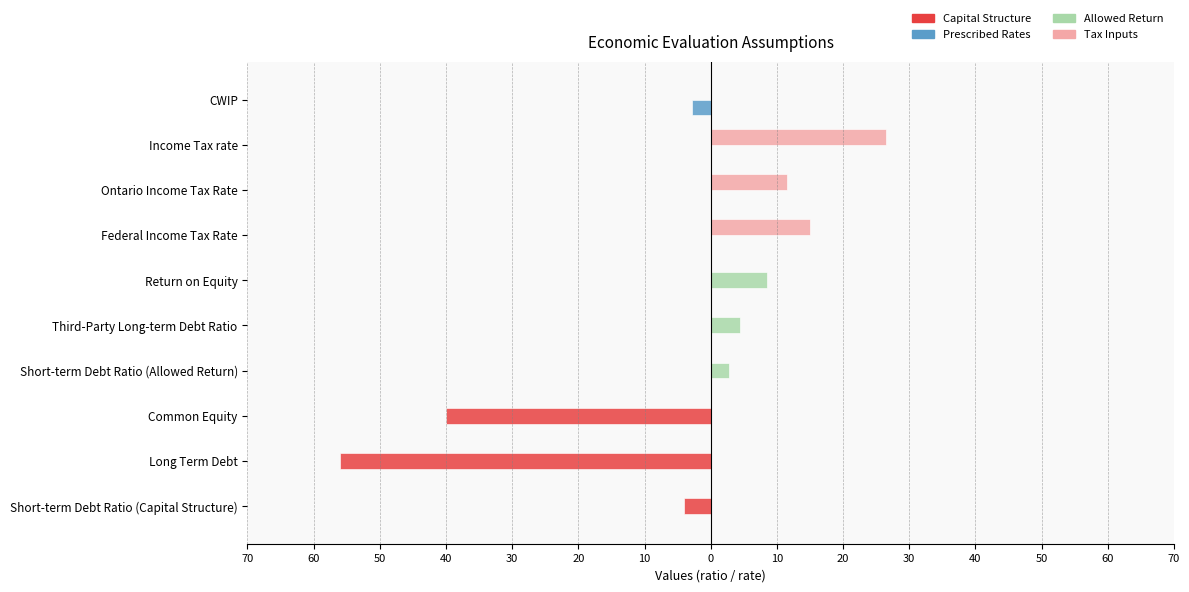

What are all the series names shown in the legend?

Capital Structure, Prescribed Rates, Allowed Return, Tax Inputs